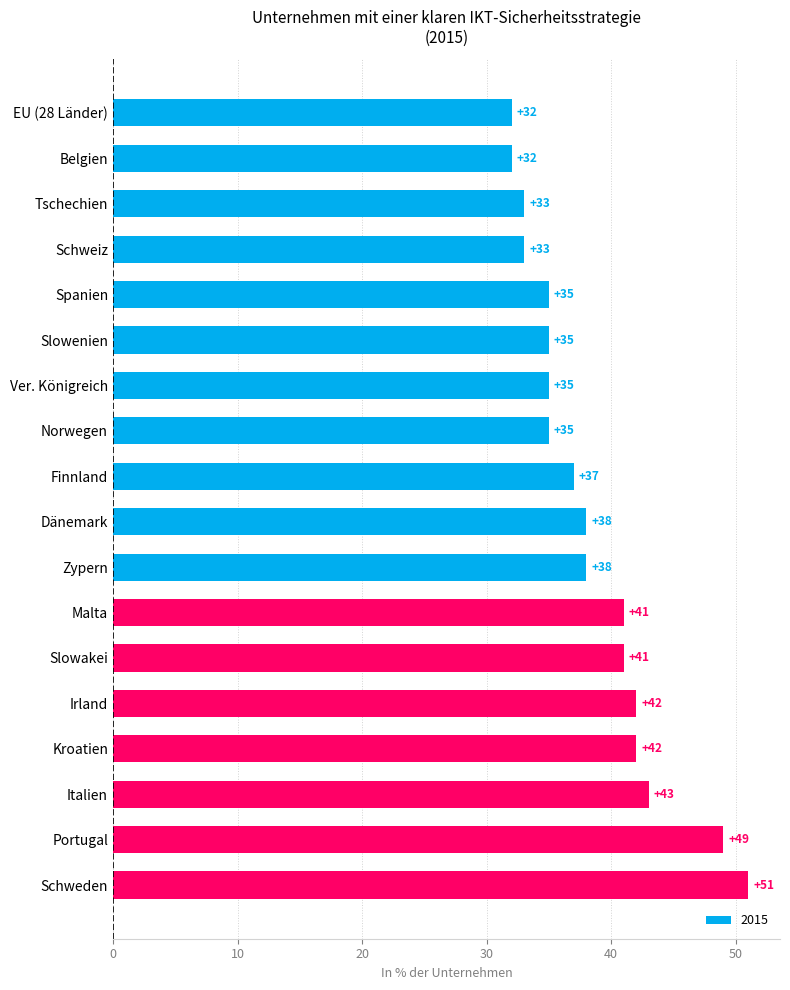

What is the average value?

38